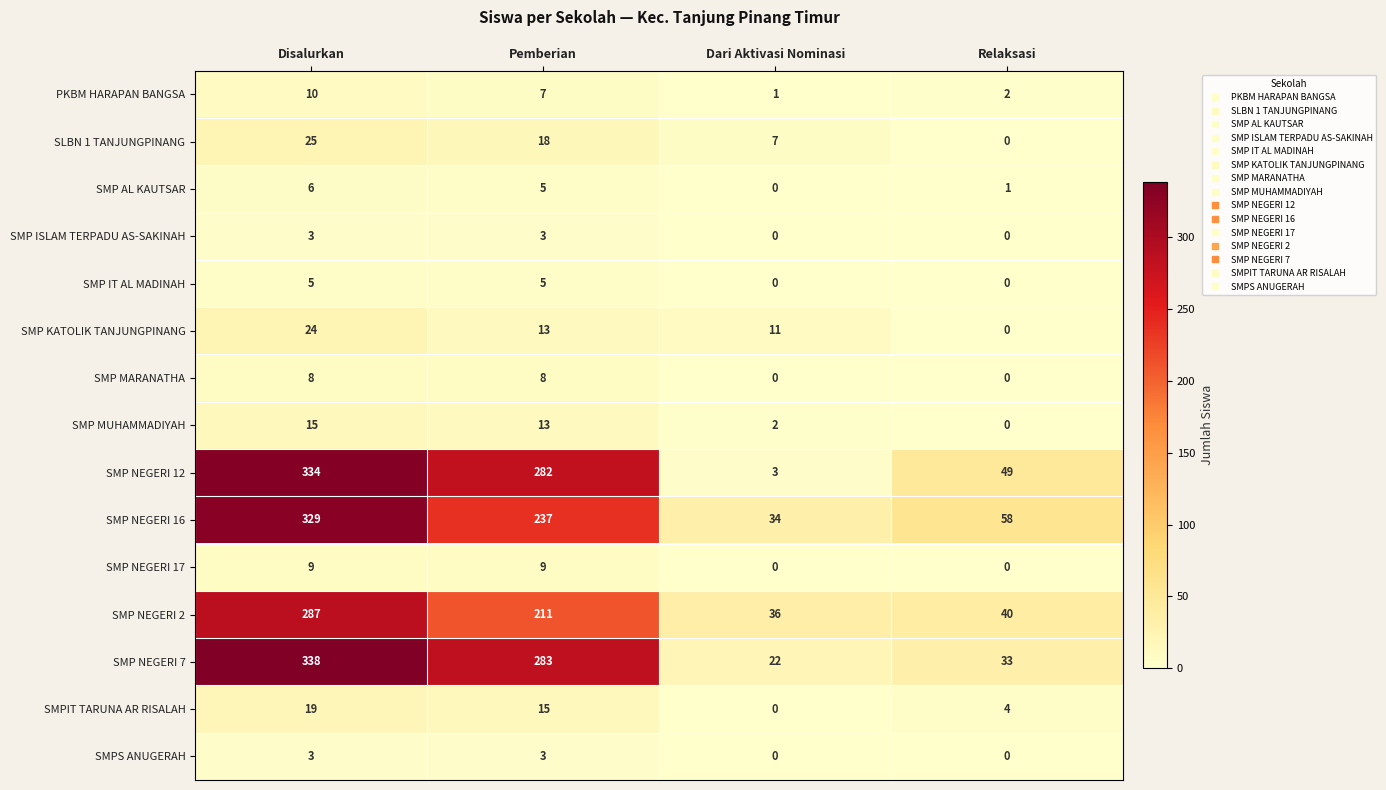

How many values in SMP IT AL MADINAH are above zero?

2